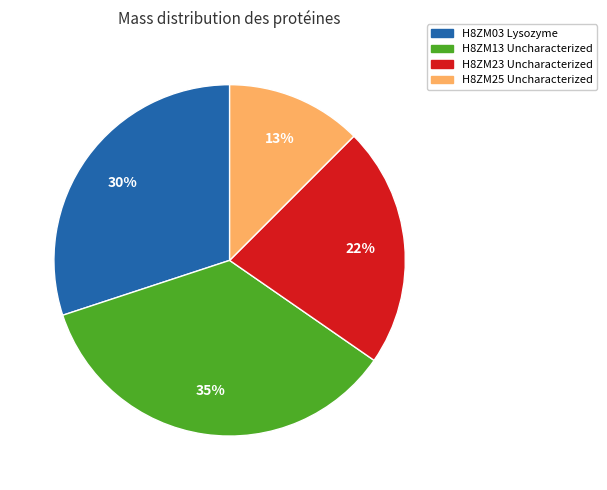

Is it true that H8ZM03 Lysozyme is 43% of the pie?

False